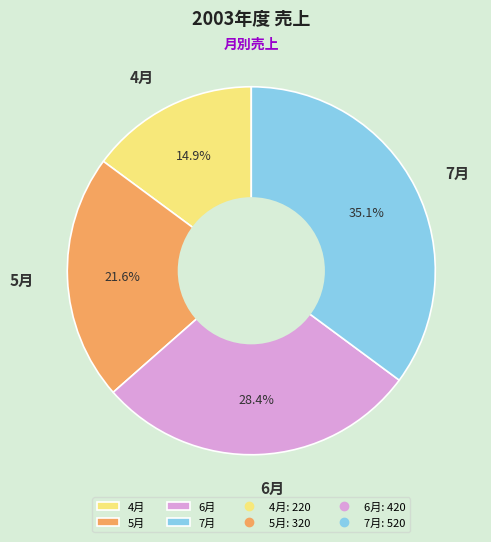

Which slice is the smallest?

4月